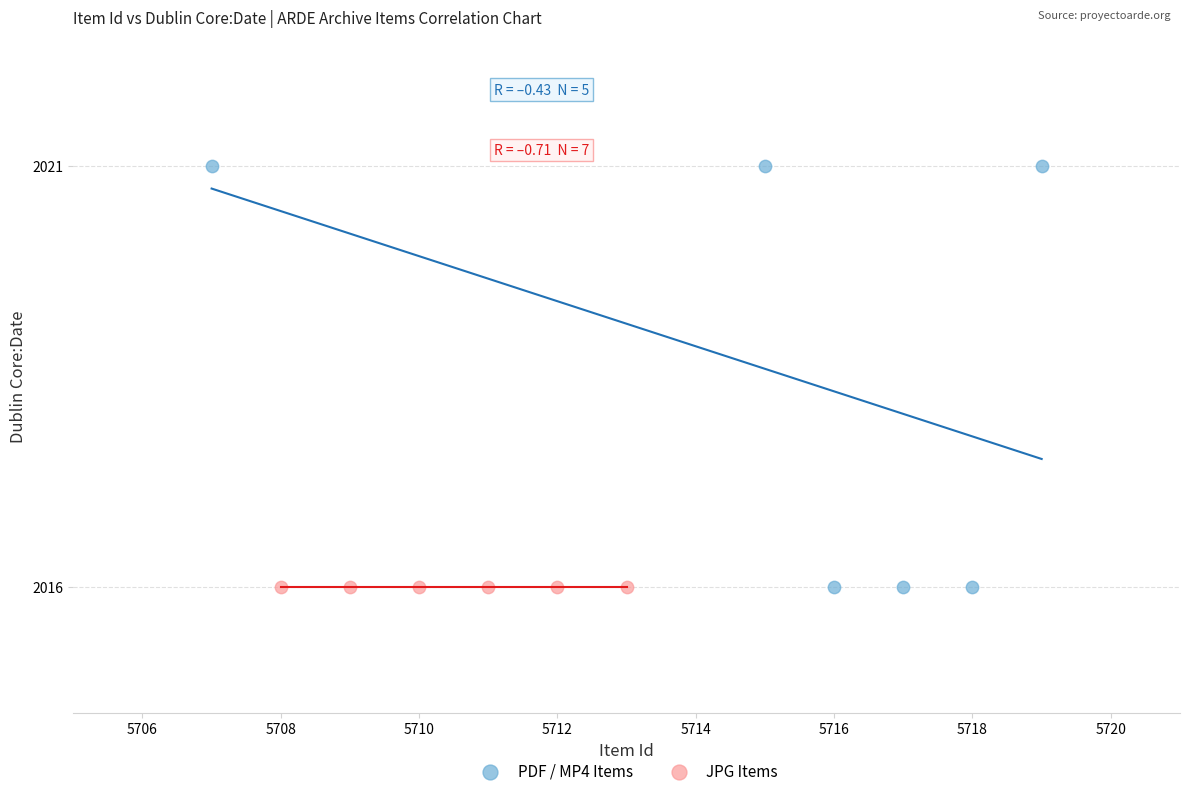

What are all the series names shown in the legend?

PDF / MP4 Items, JPG Items